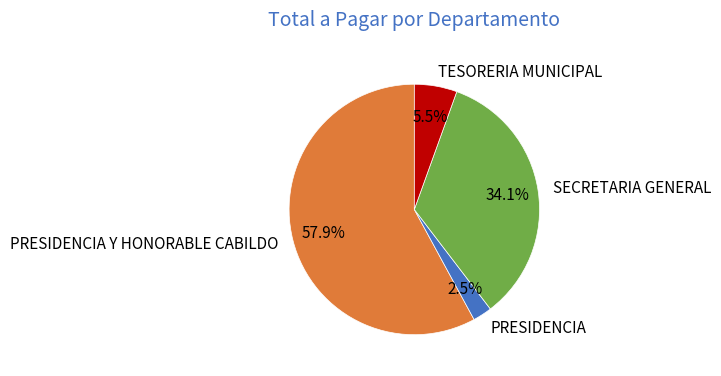

Count the number of slices in the pie.

4